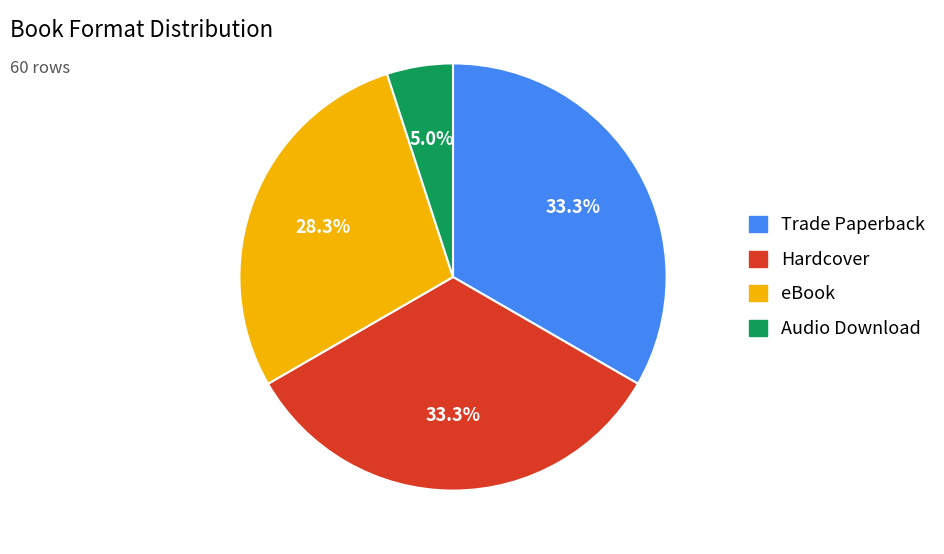

How many segments does this pie chart have?

4